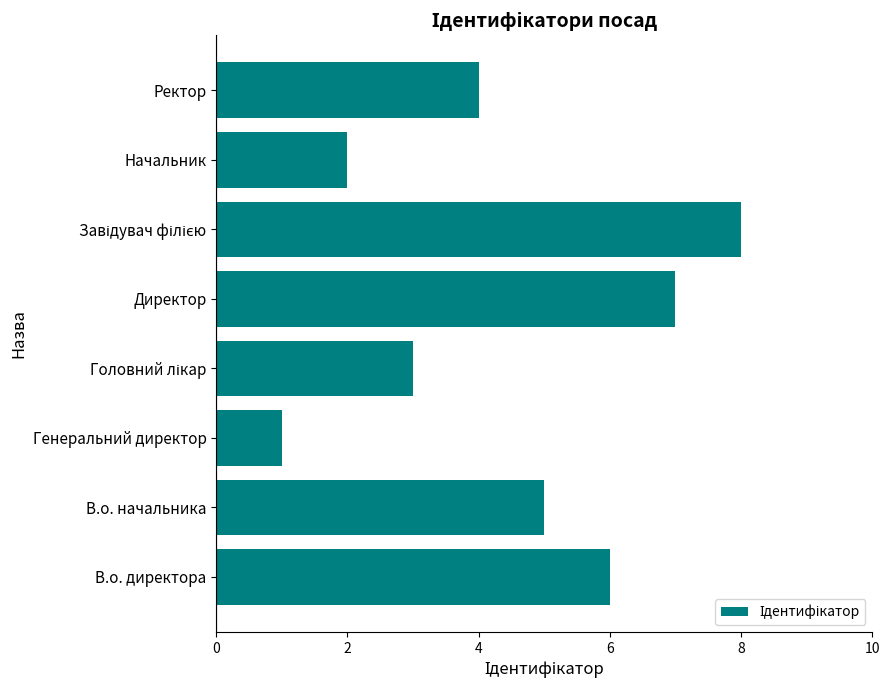

At which category does the chart reach its minimum across all series?

Генеральний директор